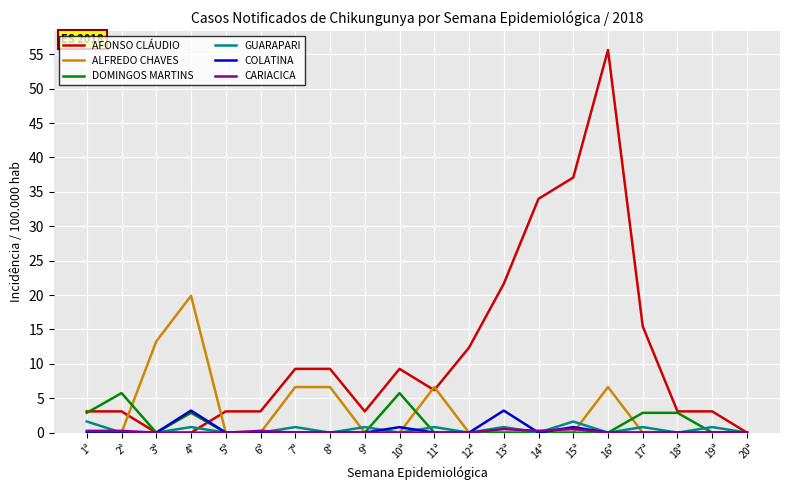

Which series changed the most between 11ª and 14ª?

AFONSO CLÁUDIO